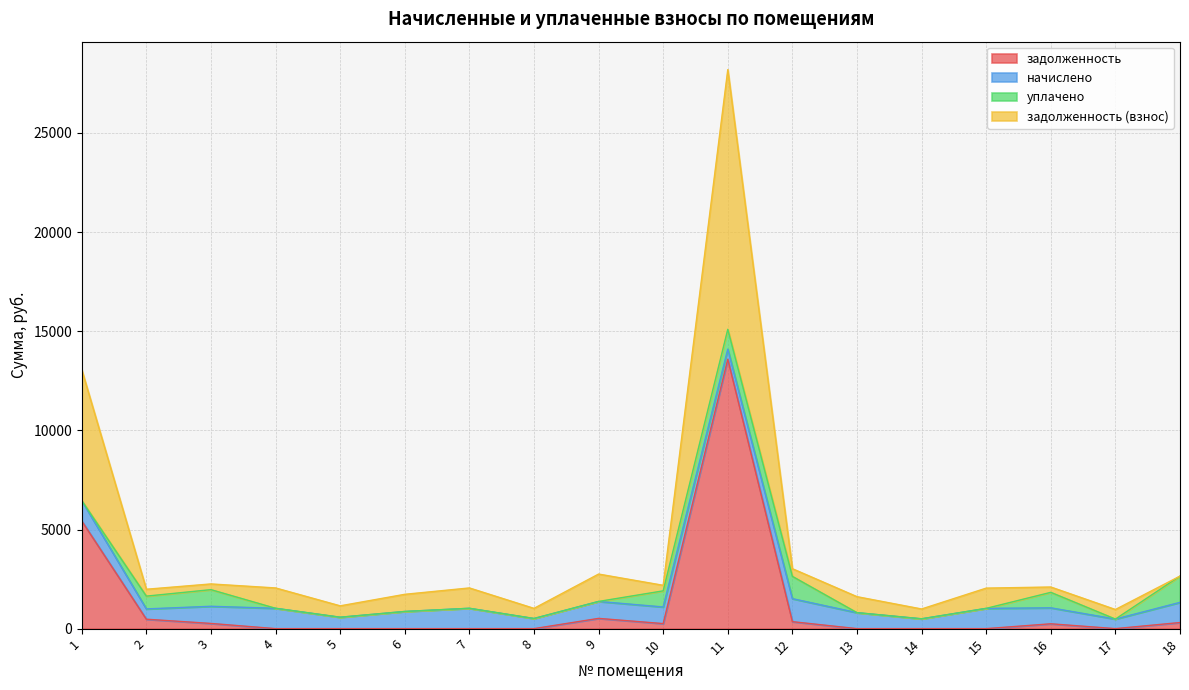

Which has a higher value, 2 or 6?

2